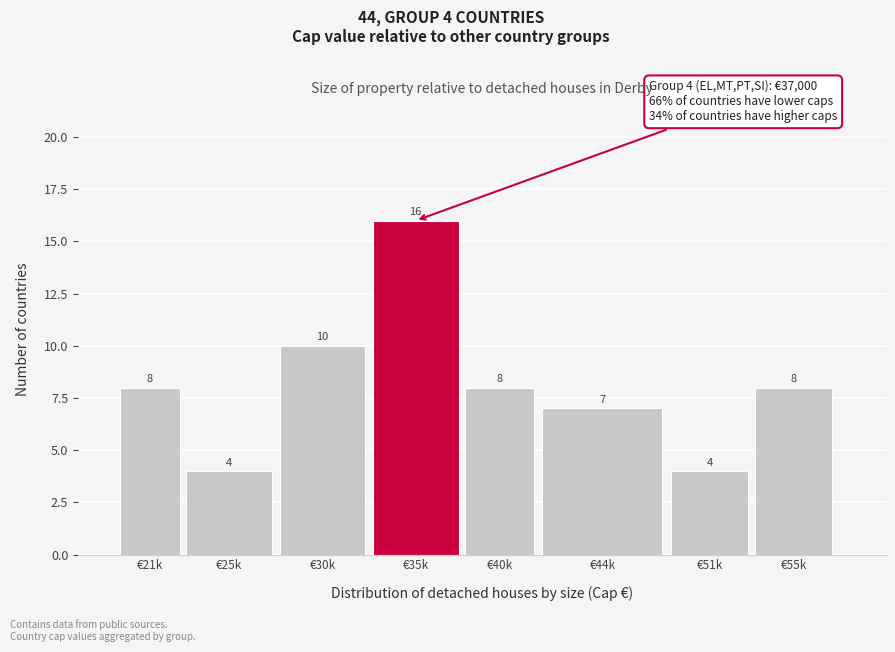

Reading right to left, transcribe all the data shown in this chart.

8	4	7	8	16	10	4	8